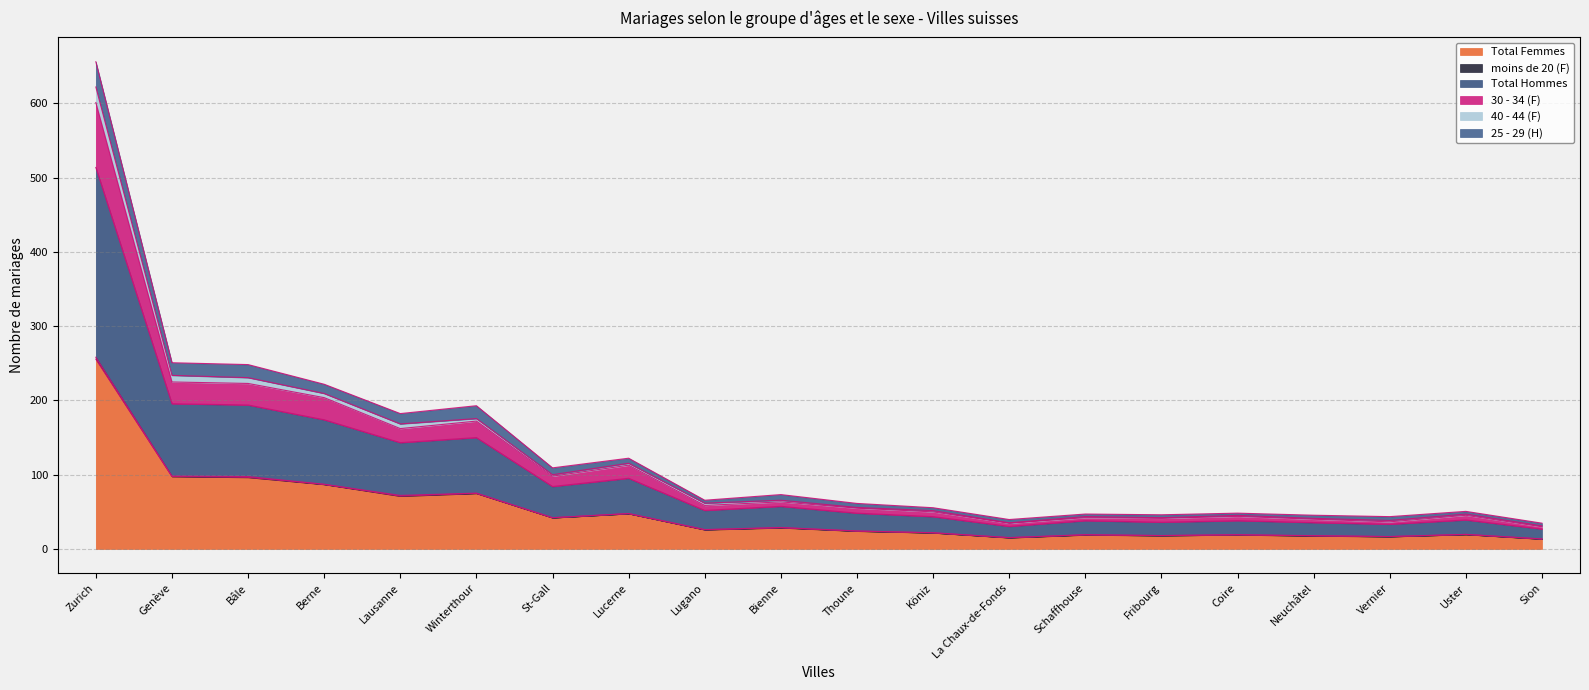

Does the chart display data point markers on the line(s)?

No